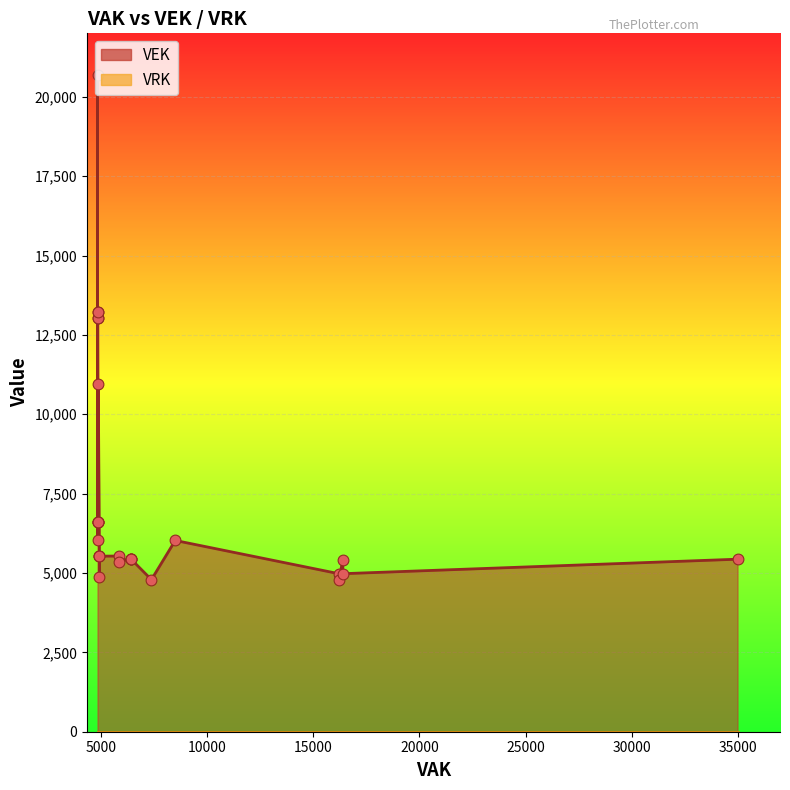

At how many categories does at least one series exceed 18938?

1